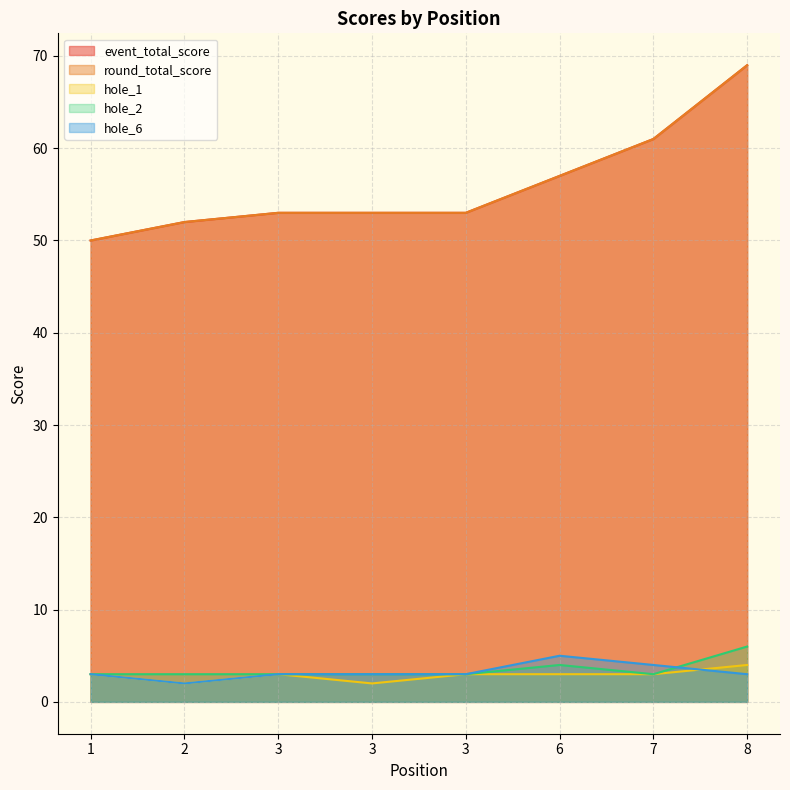

Reading right to left, transcribe all the data shown in this chart.

event_total_score: 69	61	57	53	53	53	52	50
round_total_score: 69	61	57	53	53	53	52	50
hole_1: 4	3	3	3	2	3	2	3
hole_2: 6	3	4	3	3	3	3	3
hole_6: 3	4	5	3	3	3	2	3